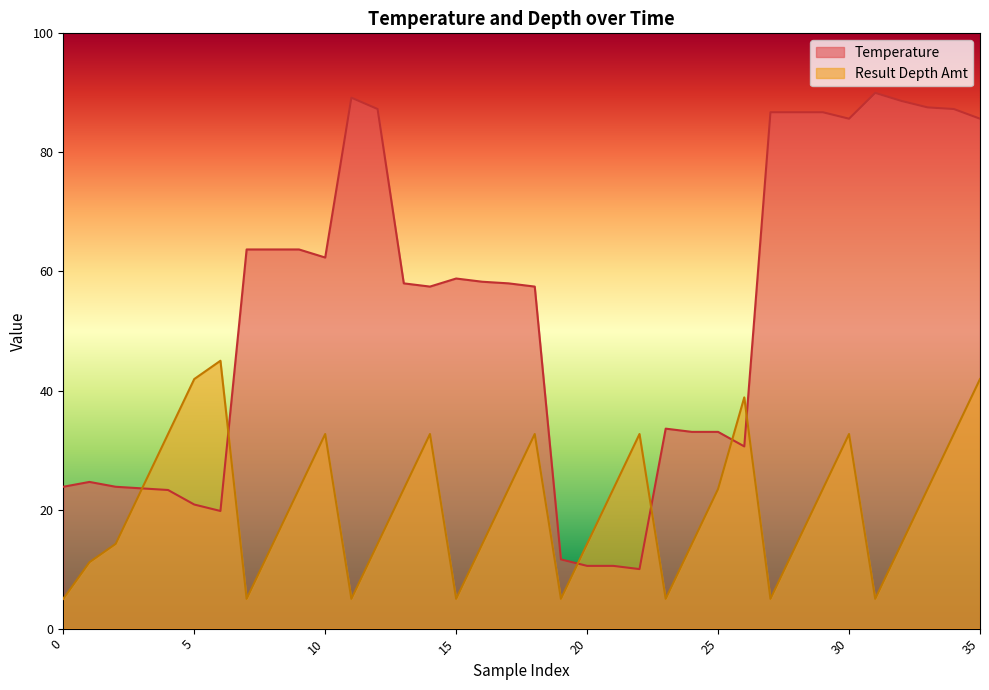

How many data points in Temperature are above 58?

19